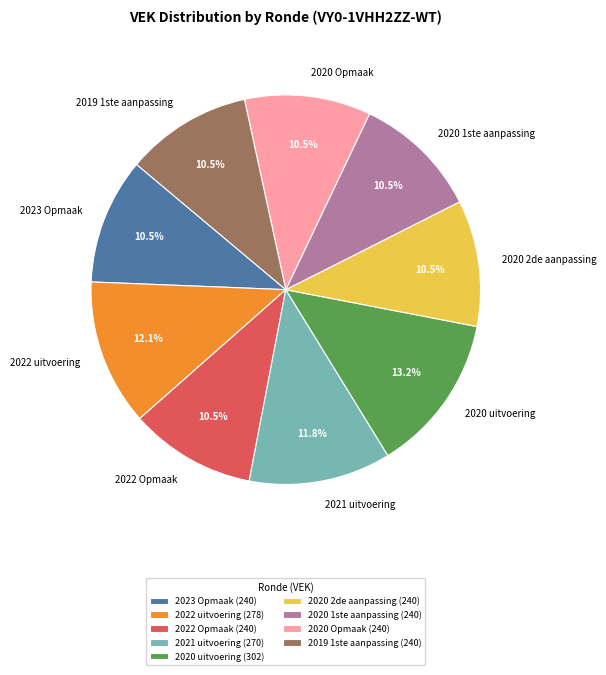

What percentage is the 2021 uitvoering slice, to the nearest percent?

12%